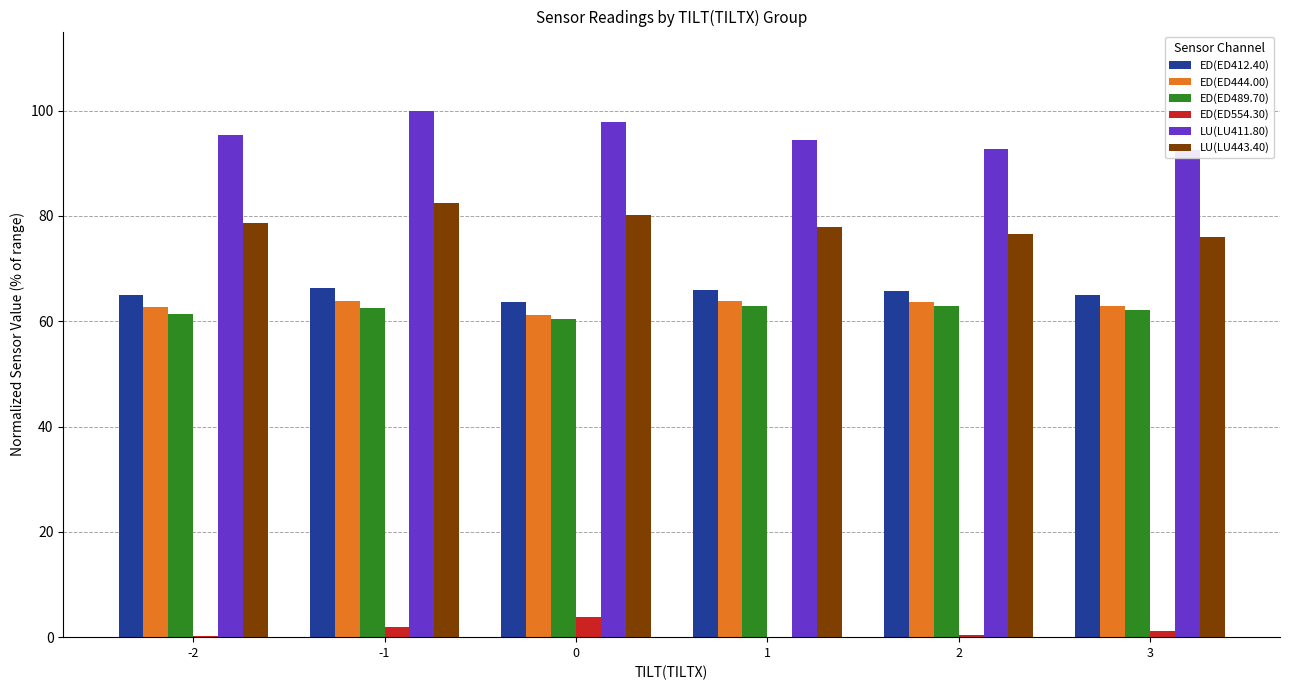

The value of LU(LU443.40) at 2 is 76.6. True or false?

True